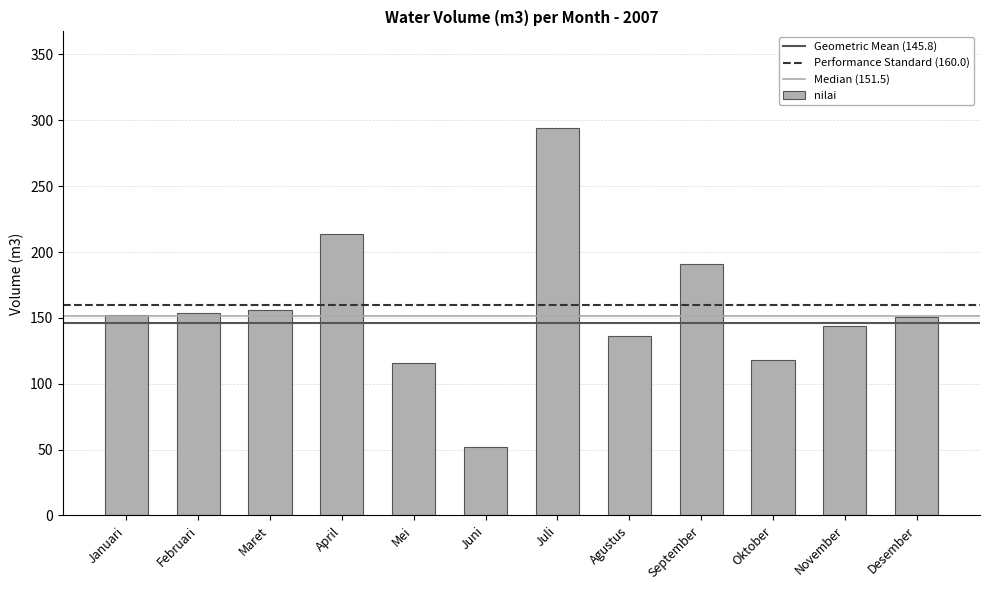

What is the change in value from Agustus to Desember?

+15